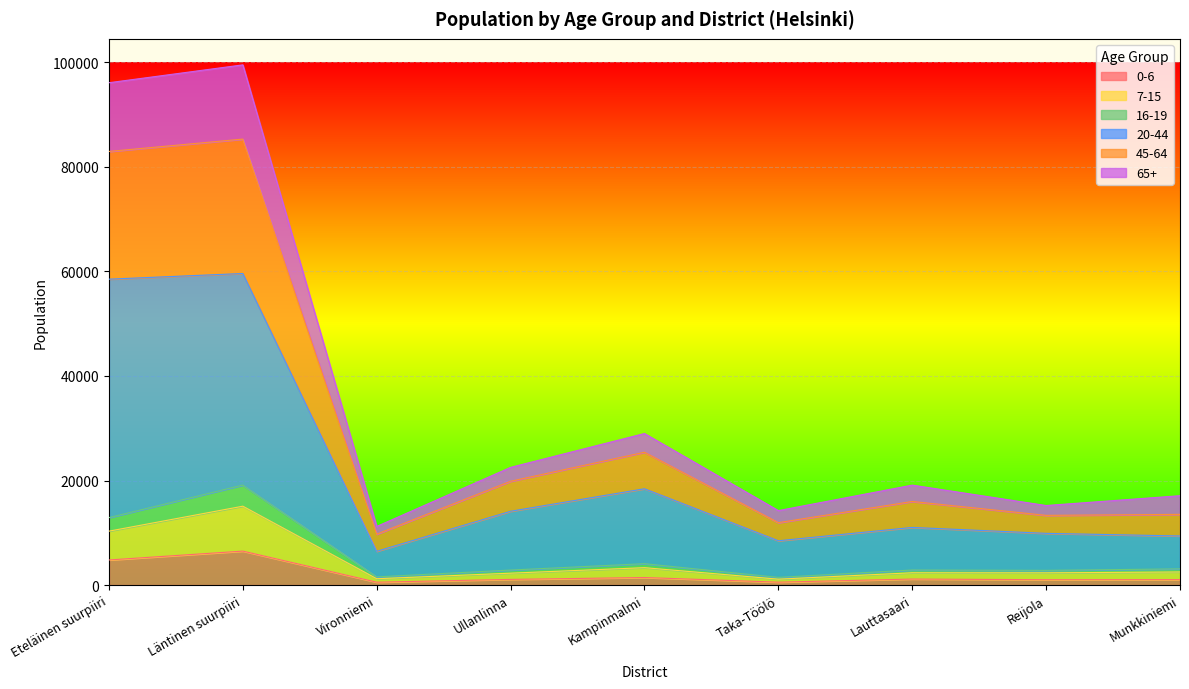

Where does the 65+ series first go above 15991?

Eteläinen suurpiiri